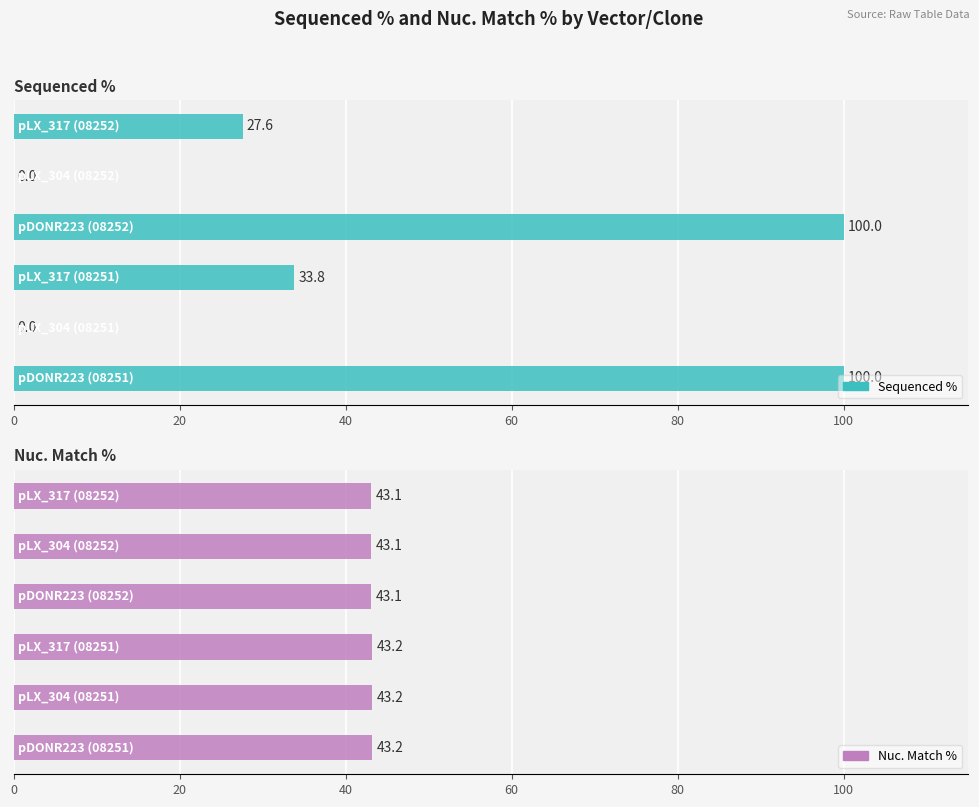

How many bars are there in total?

12